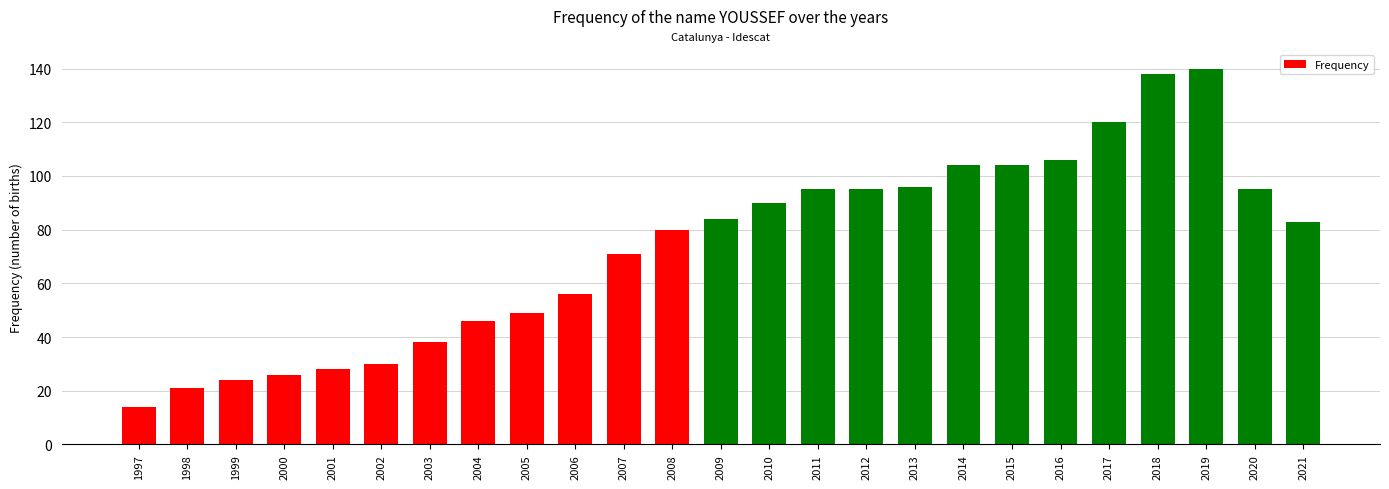

What is the sum of the values at 2013 and 2019?

236